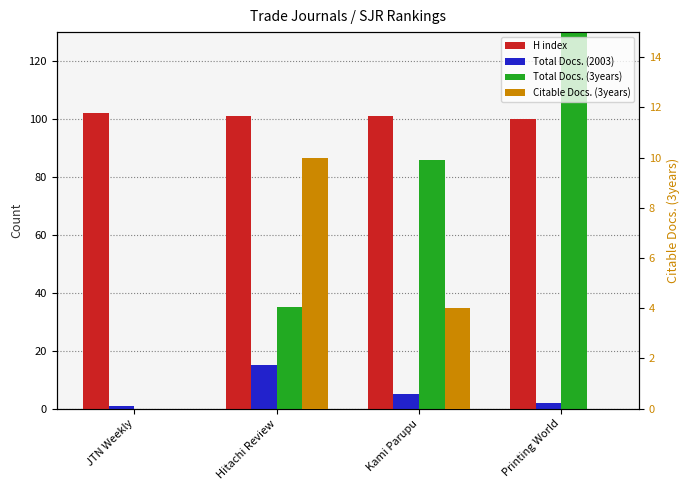

What position from the right is Kami Parupu?

2